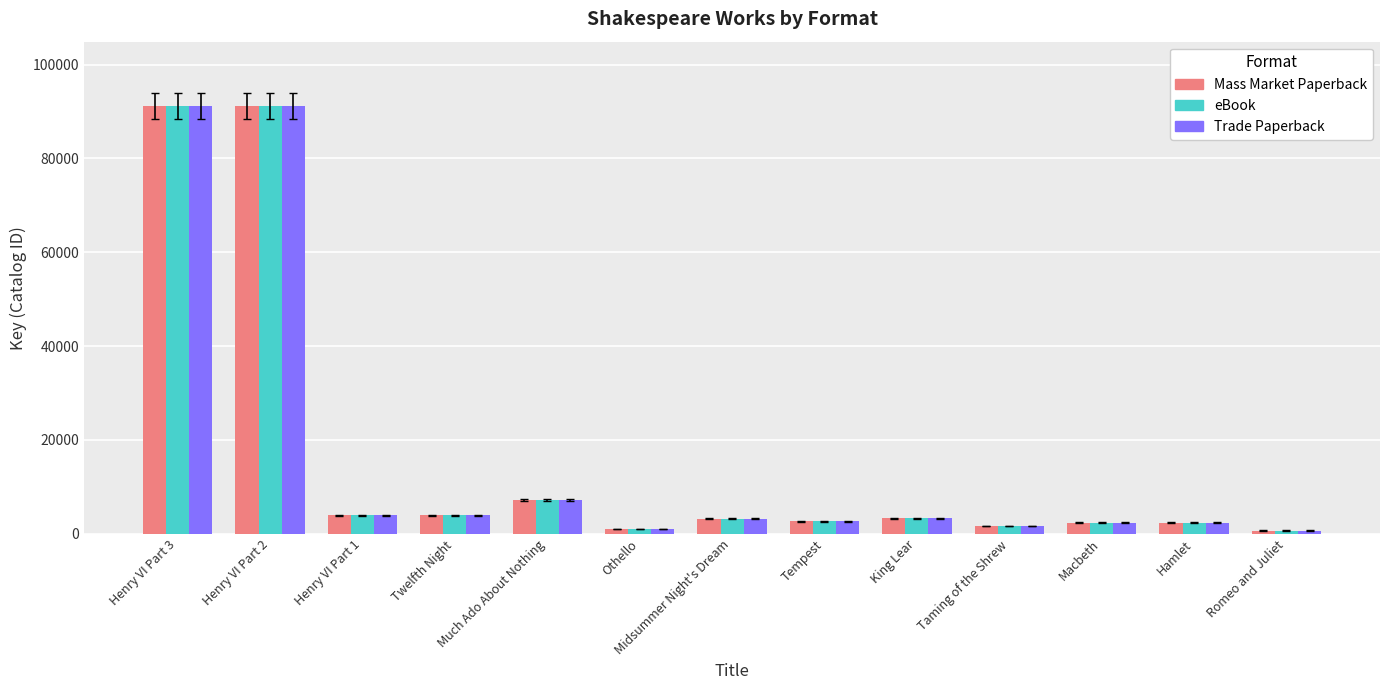

Is the value of eBook at Romeo and Juliet greater than the value of Trade Paperback at Macbeth?

No